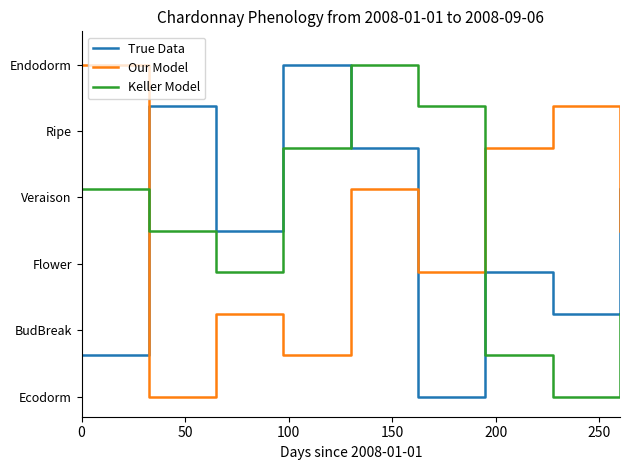

Reading left to right, what are all the values shown in this chart?

True Data: 1.6	5.4	3.5	6.0	4.8	1.0	2.9	2.2	4.1
Our Model: 6.0	1.0	2.2	1.6	4.1	2.9	4.8	5.4	3.5
Keller Model: 4.1	3.5	2.9	4.8	6.0	5.4	1.6	1.0	2.2